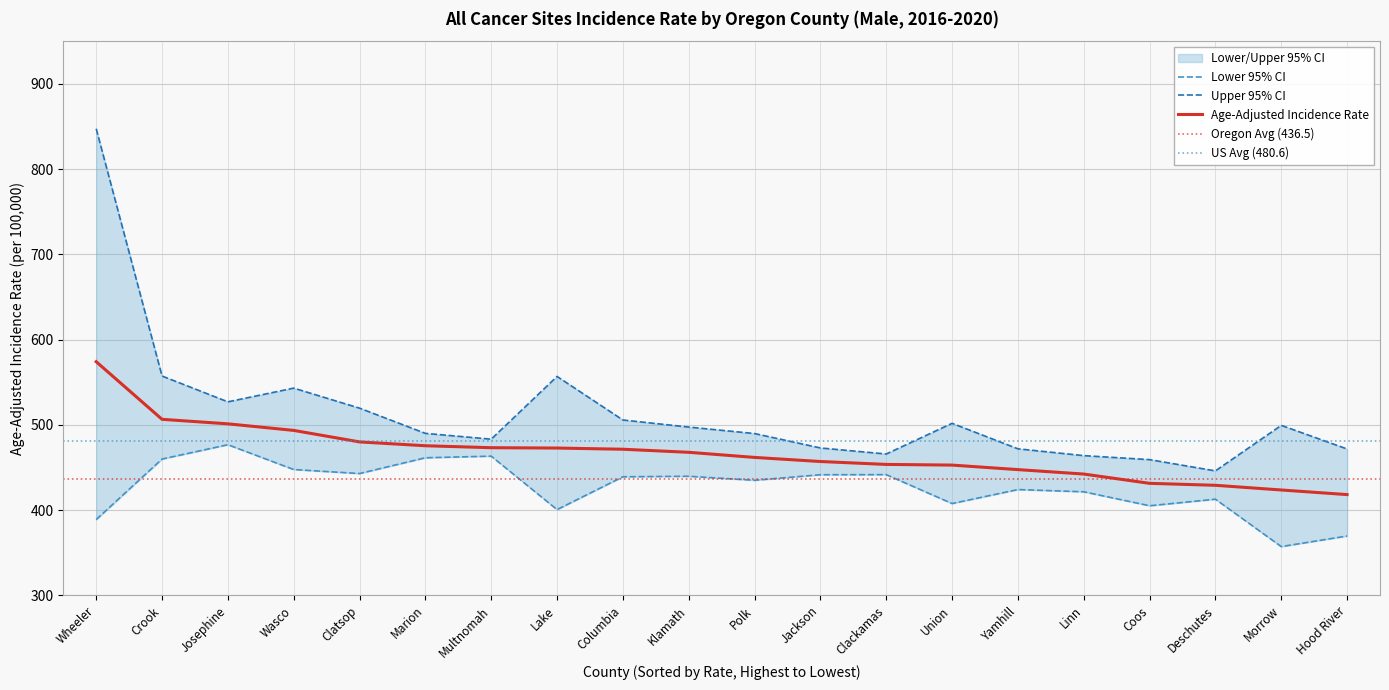

Rank the categories by Age-Adjusted Rate value from lowest to highest.

Hood River, Morrow, Deschutes, Coos, Linn, Yamhill, Union, Clackamas, Jackson, Polk, Klamath, Columbia, Lake, Multnomah, Marion, Clatsop, Wasco, Josephine, Crook, Wheeler